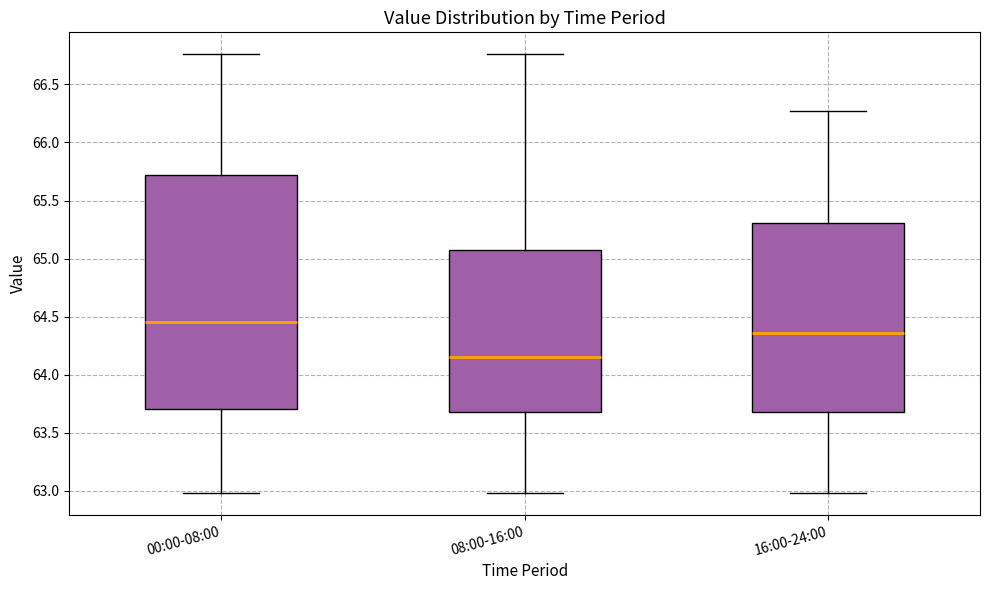

Which box has the highest median line?

00:00-08:00